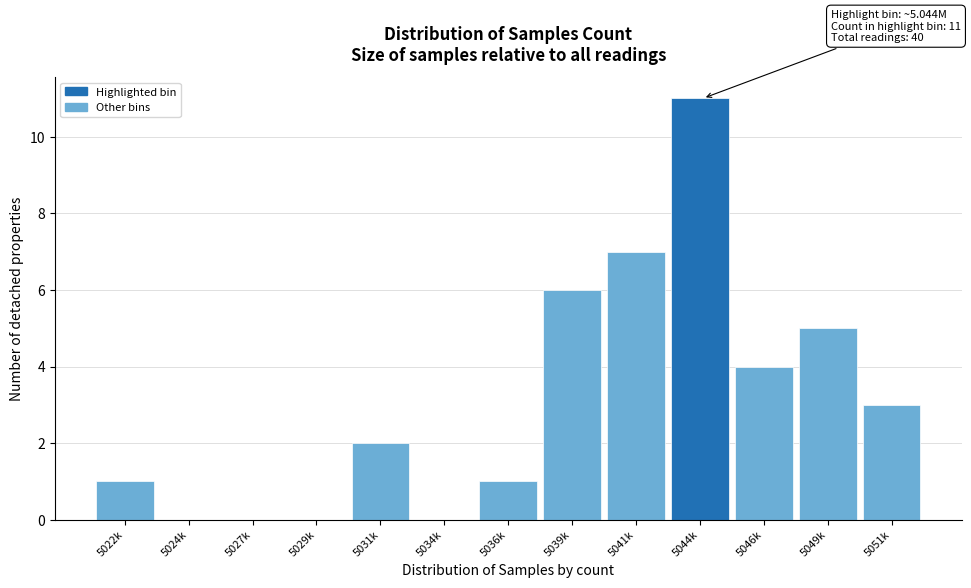

Reading left to right, extract all data points from this chart.

5022k=1	5024k=0	5027k=0	5029k=0	5031k=2	5034k=0	5036k=1	5039k=6	5041k=7	5044k=11	5046k=4	5049k=5	5051k=3